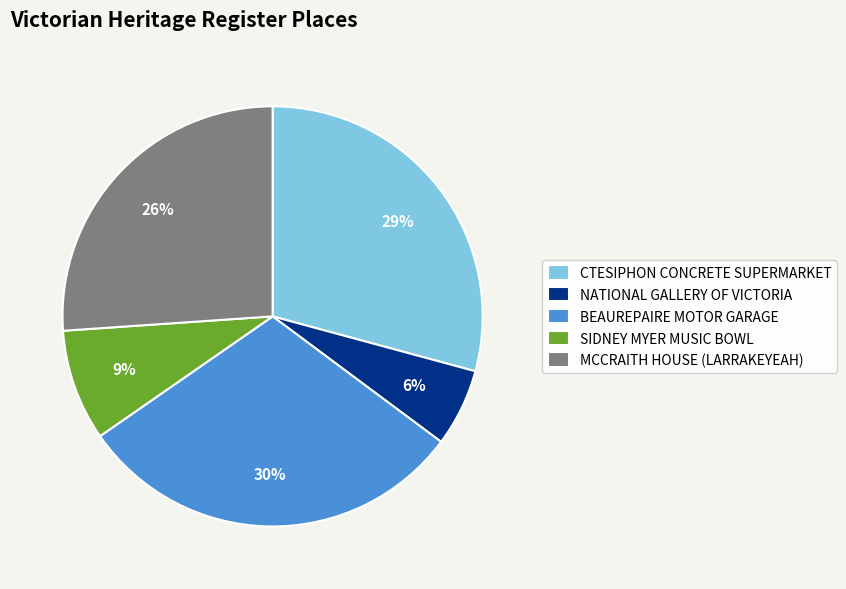

What percentage is the MCCRAITH HOUSE (LARRAKEYEAH) slice, to the nearest percent?

26%